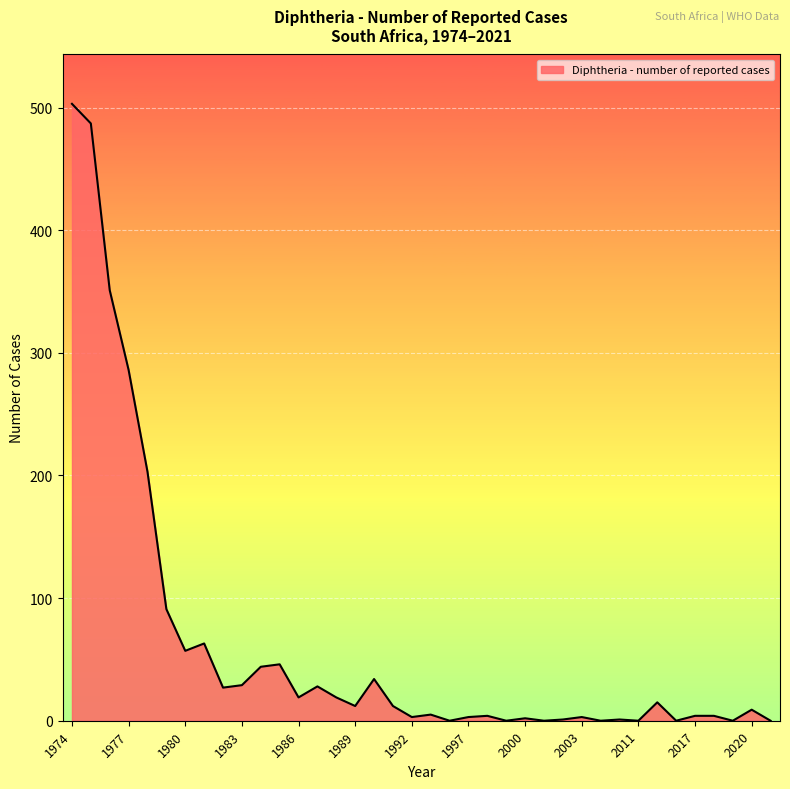

What is the greatest value displayed?

503